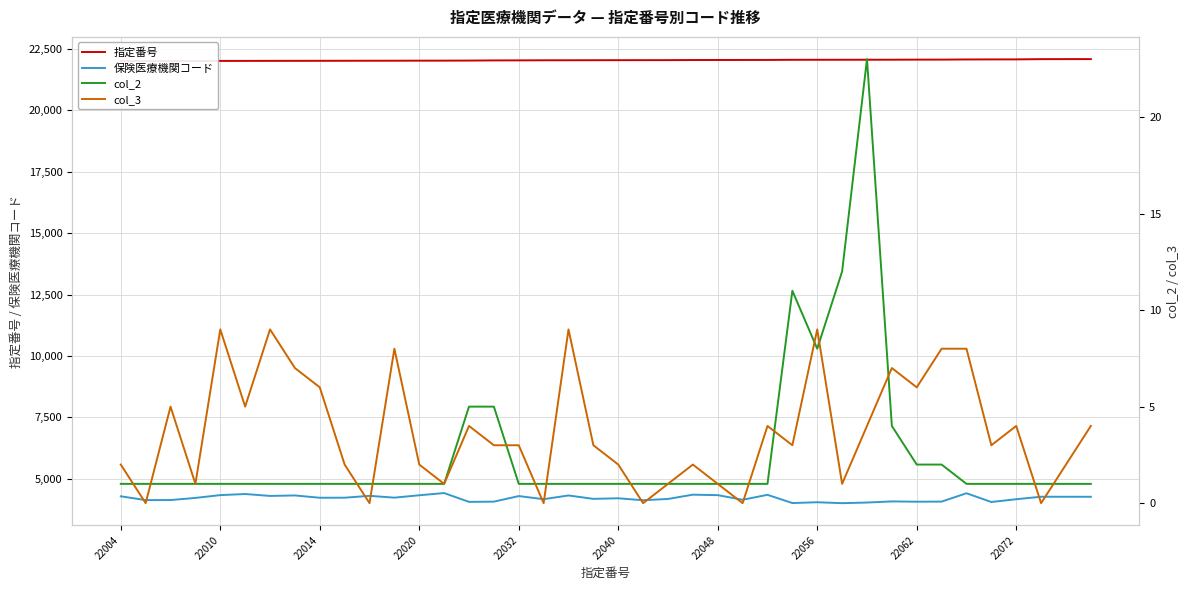

Which series has the largest range (max minus min)?

保険医療機関コード